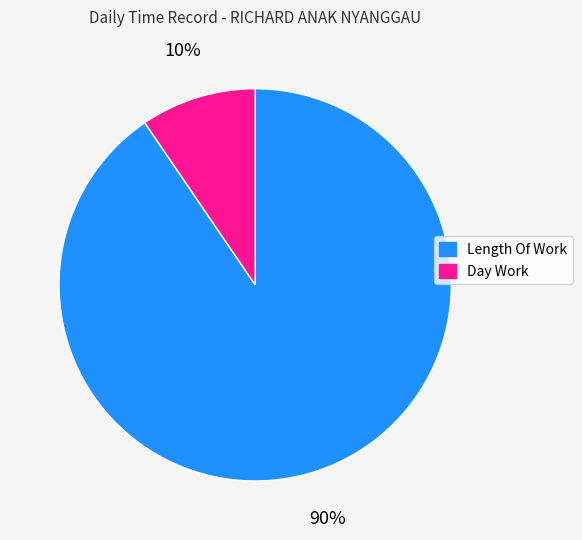

Do Length Of Work and Day Work together represent more than half of the pie?

Yes